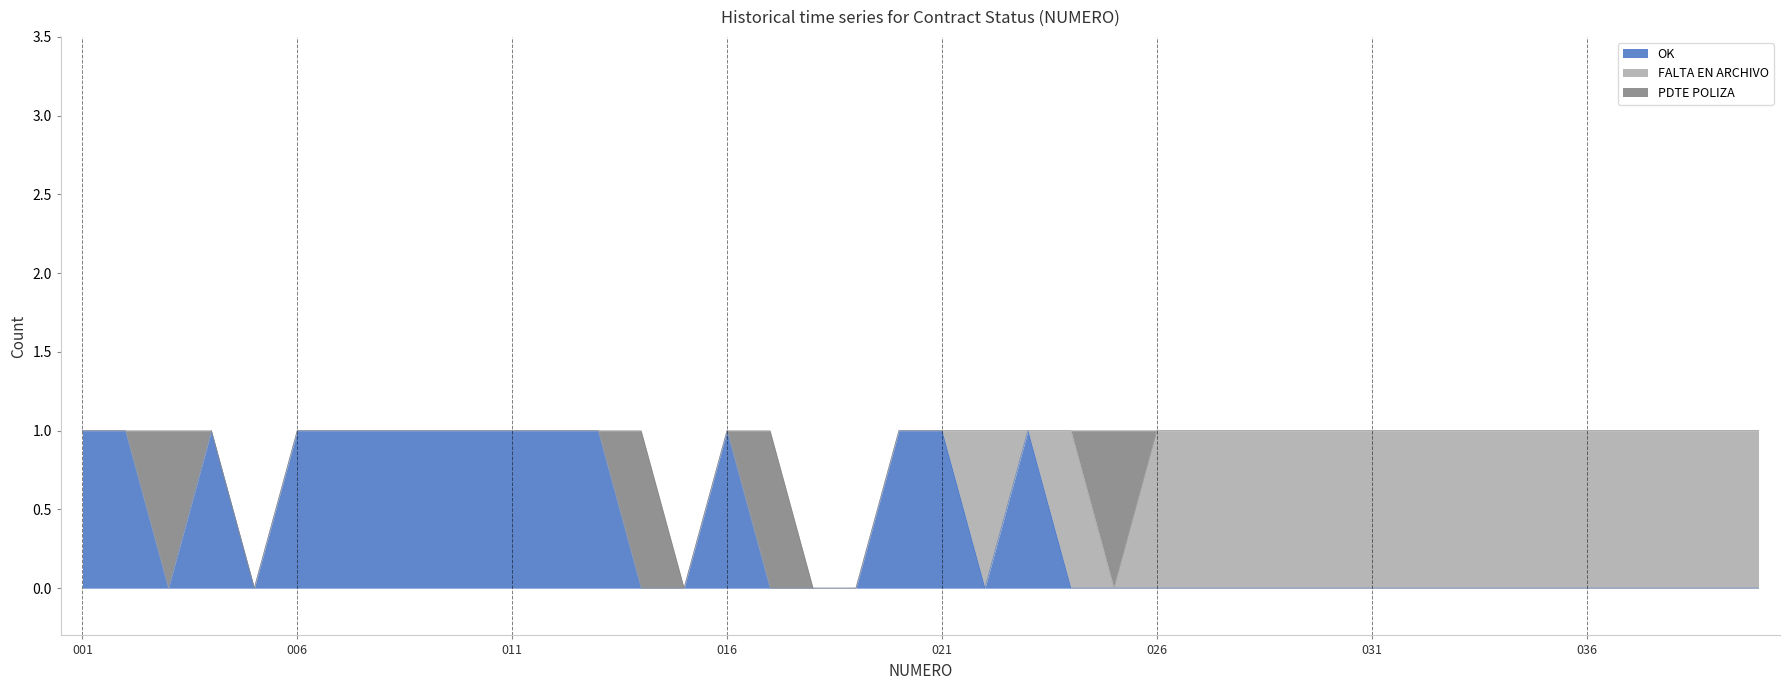

Between 003 and 034, which series saw the biggest shift?

FALTA EN ARCHIVO